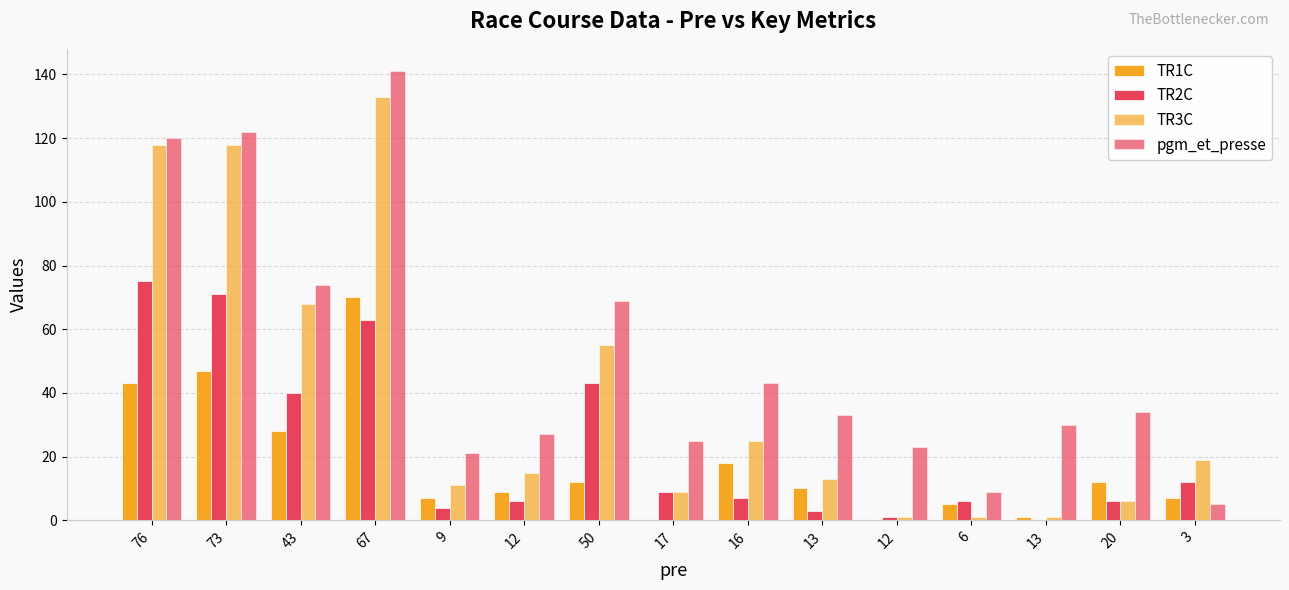

Reading left to right, list all the values displayed in this chart.

TR1C: 43	47	28	70	7	9	12	0	18	10	0	5	1	12	7
TR2C: 75	71	40	63	4	6	43	9	7	3	1	6	0	6	12
TR3C: 118	118	68	133	11	15	55	9	25	13	1	1	1	6	19
pgm_et_presse: 120	122	74	141	21	27	69	25	43	33	23	9	30	34	5